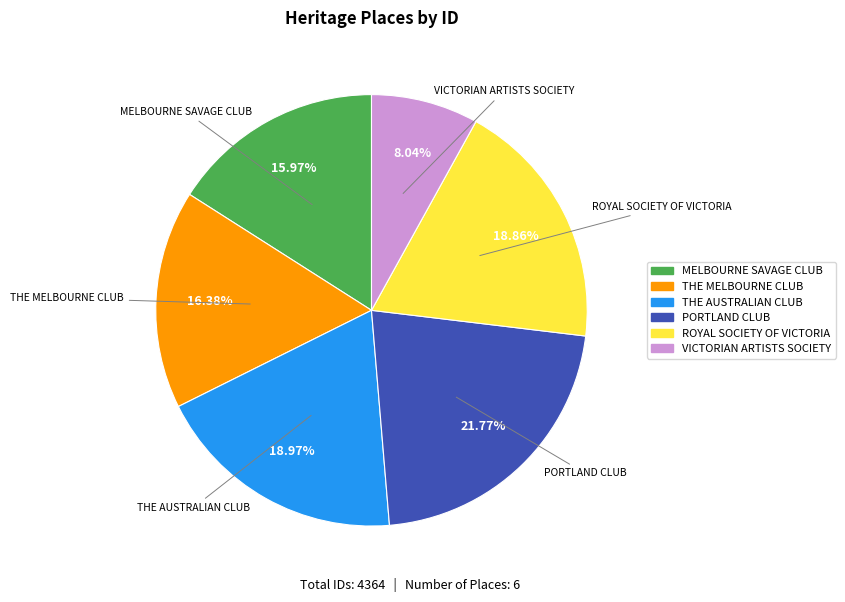

How many slices are in this pie chart?

6